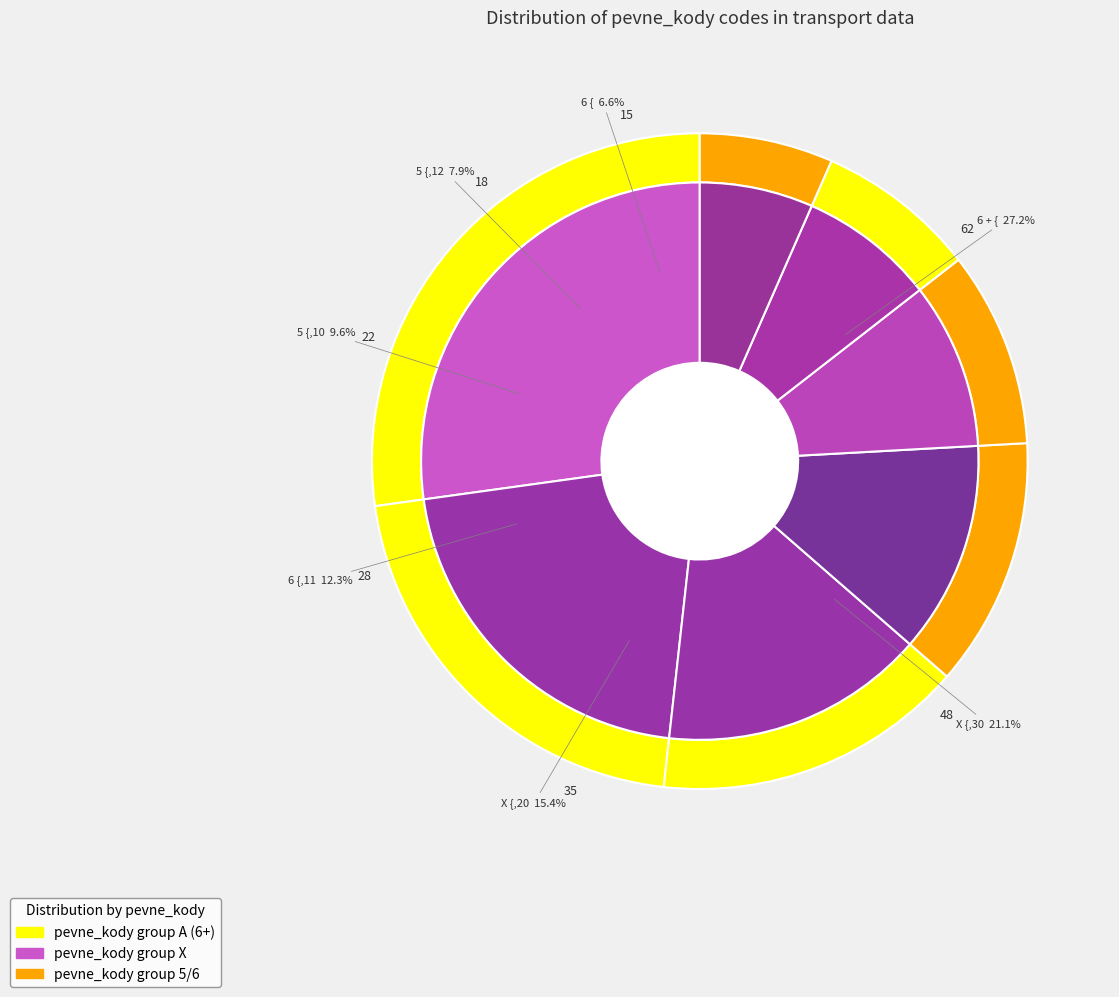

What is the change in value from X {,30 to X {,20?

-13